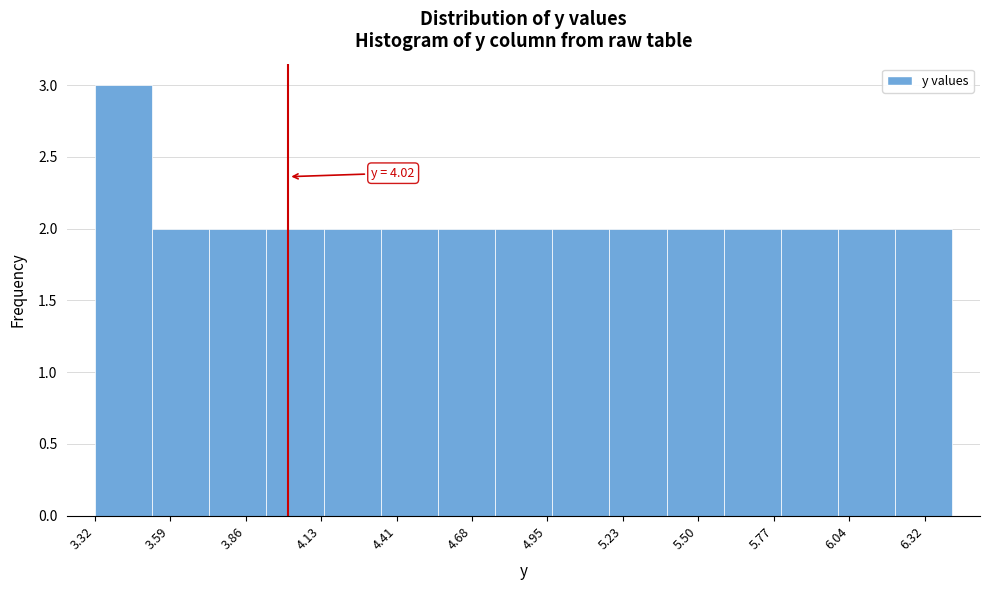

Which range on the x-axis has the tallest bar?

3.30 to 3.50